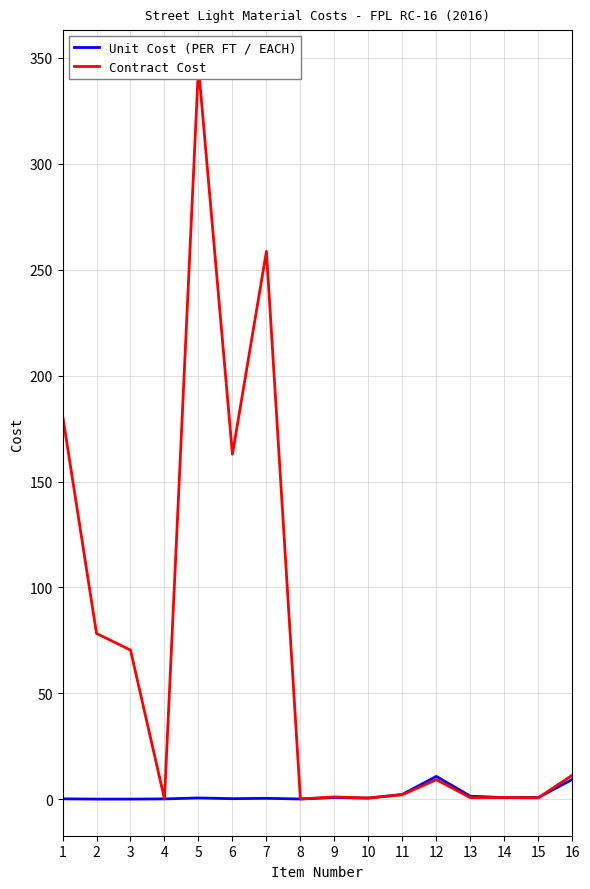

Count the number of categories in the chart.

16